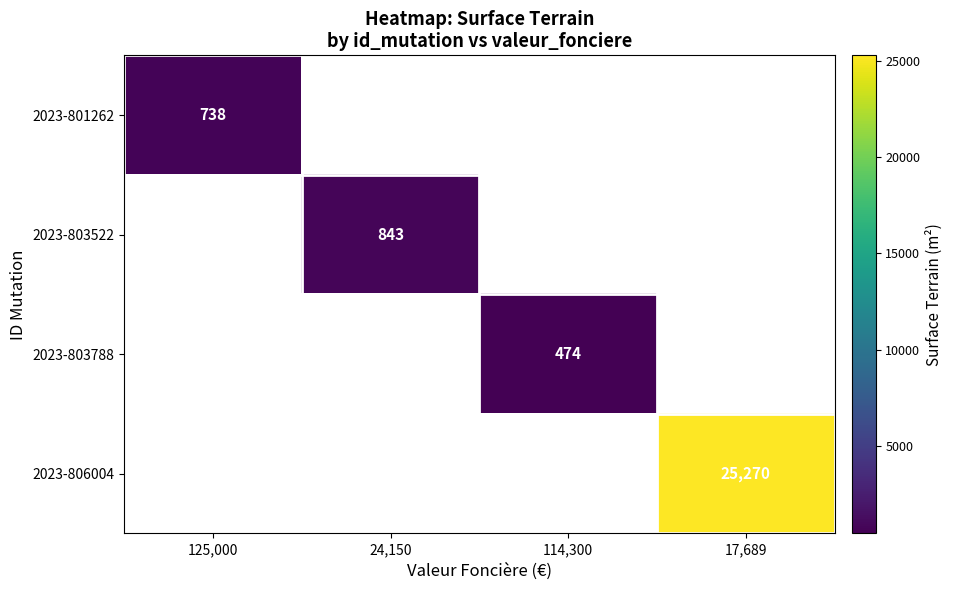

The value of 2023-801262 at 125,000 is 738. True or false?

True